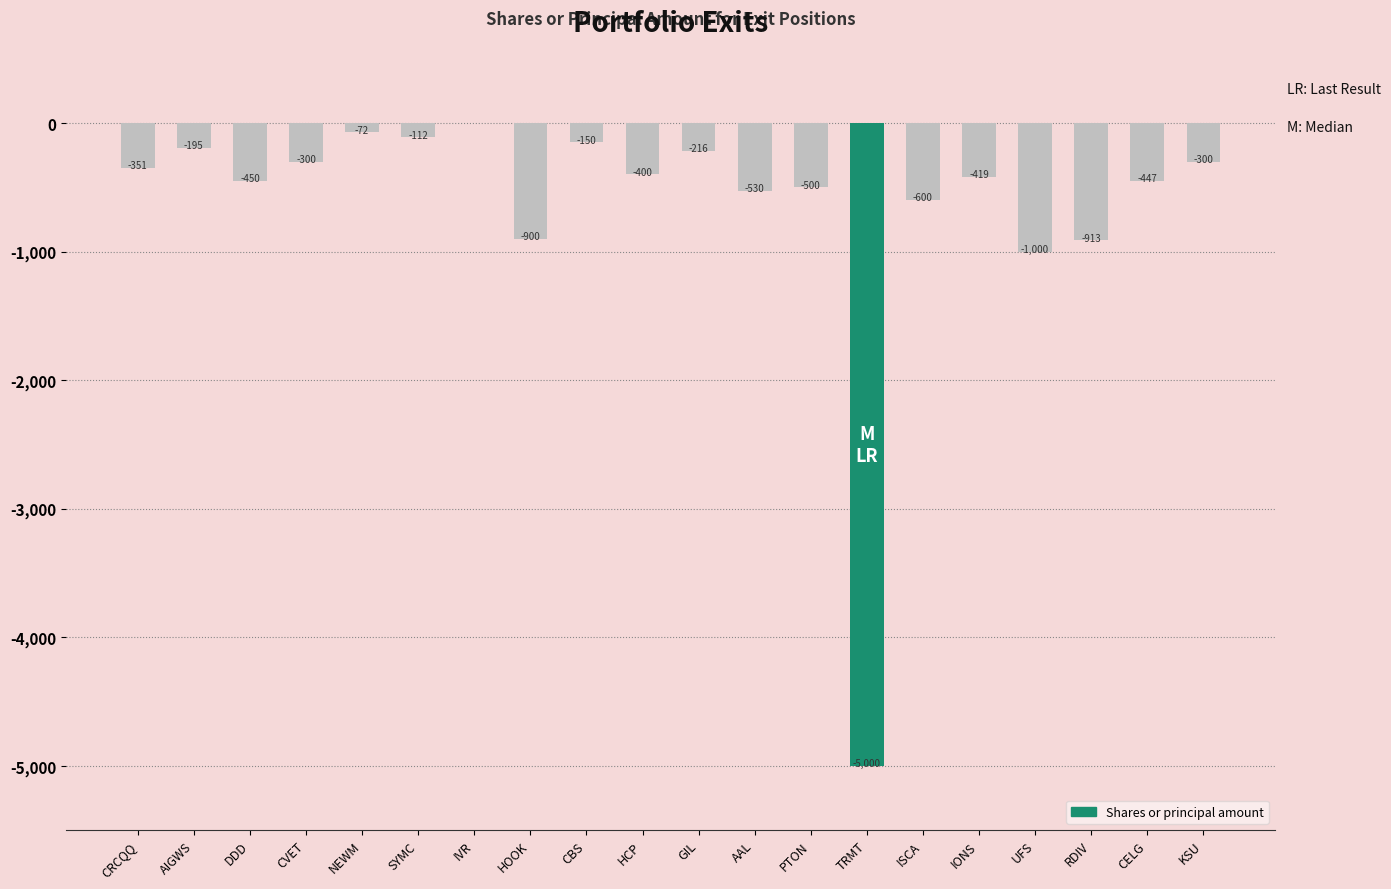

Which has a higher value, SYMC or PTON?

SYMC